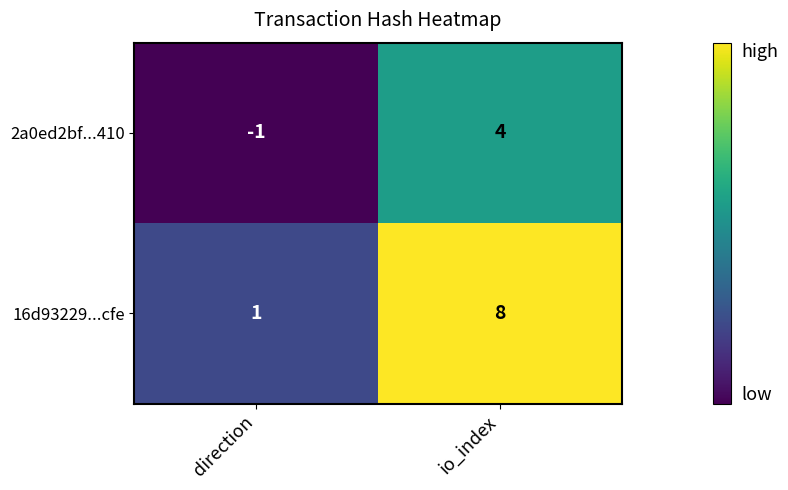

At io_index, list the series in order from largest to smallest.

16d93229...cfe, 2a0ed2bf...410